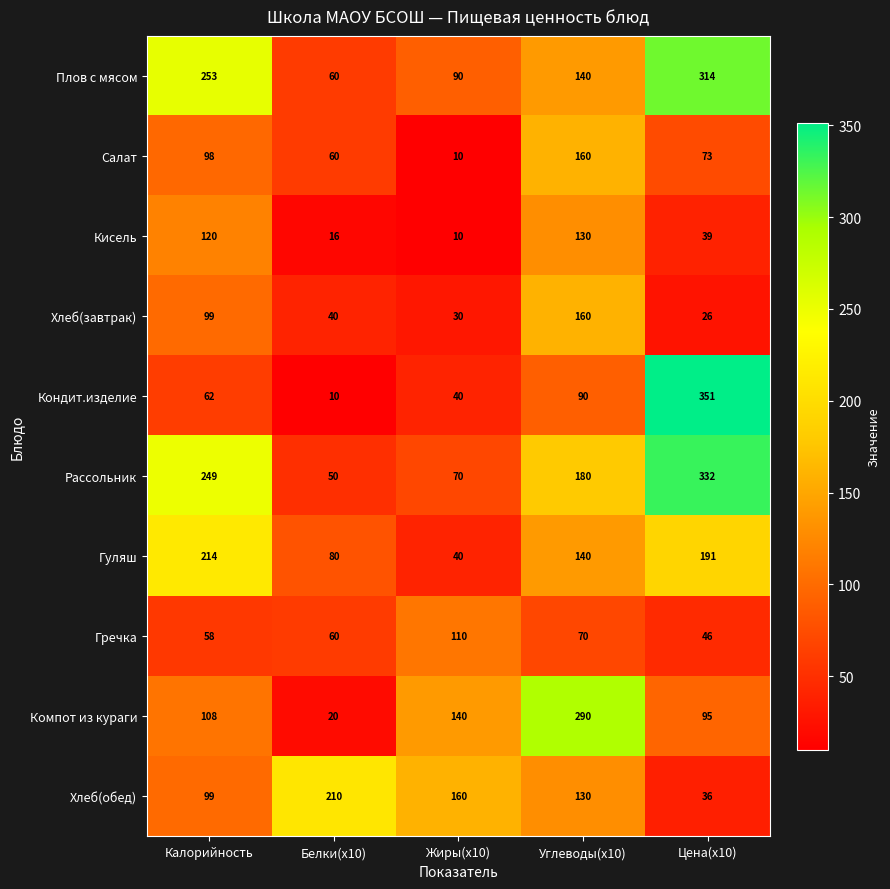

What is the highest value of the Хлеб(завтрак) series?

160